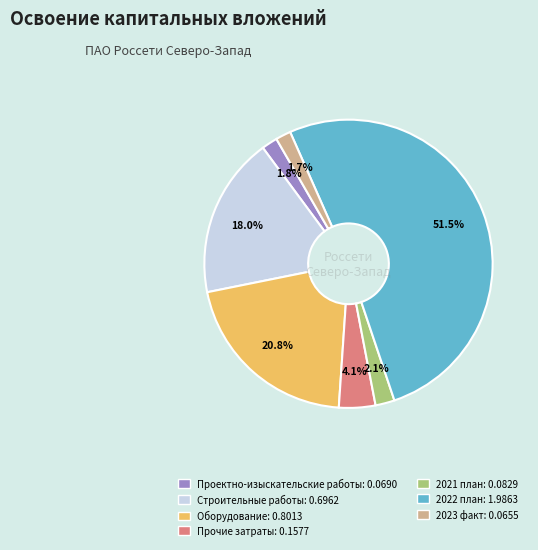

Which category has the biggest portion of the pie?

2022 план